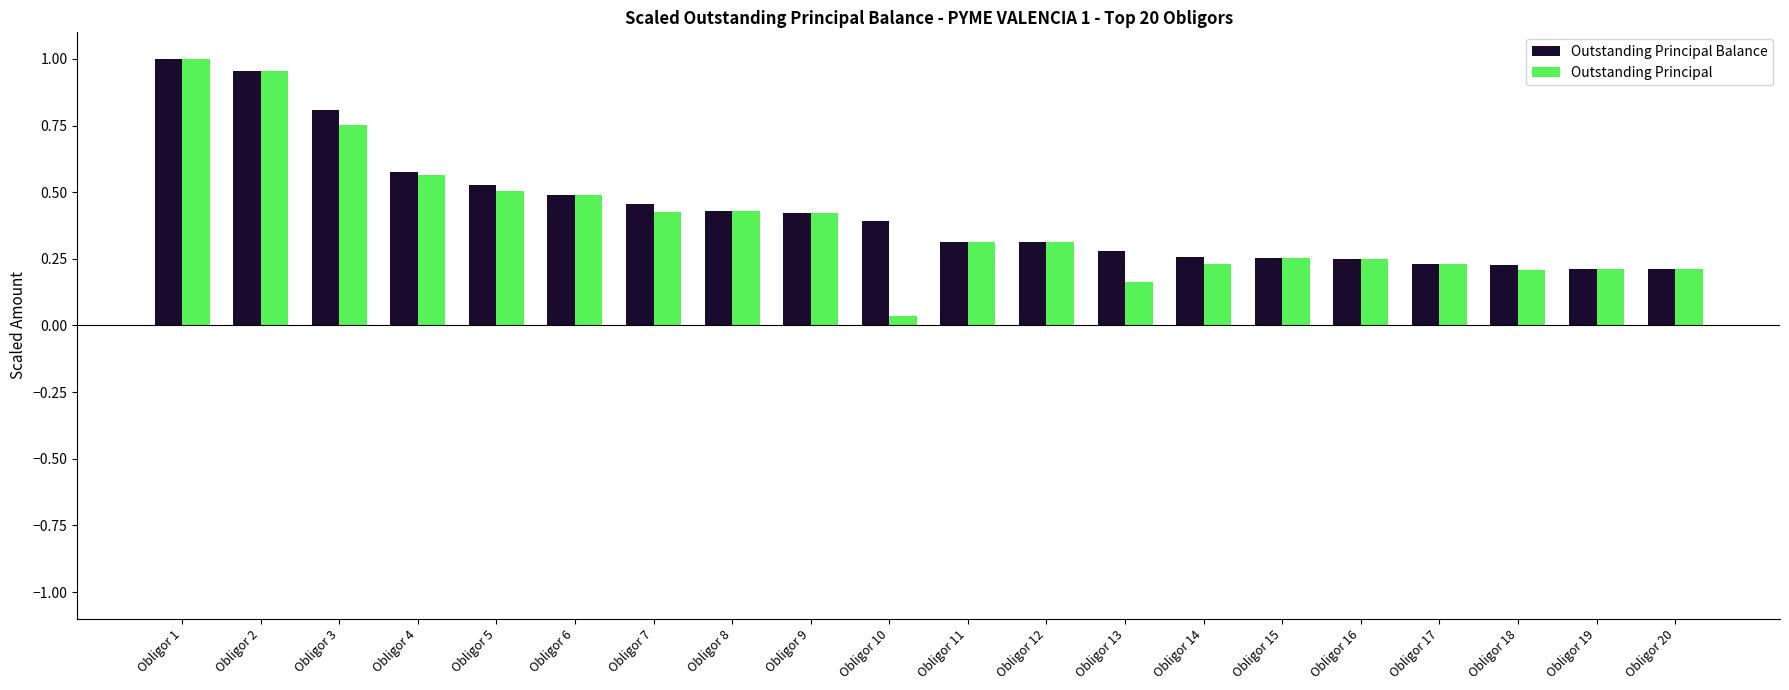

At which label is Outstanding Principal closest to 0?

Obligor 10